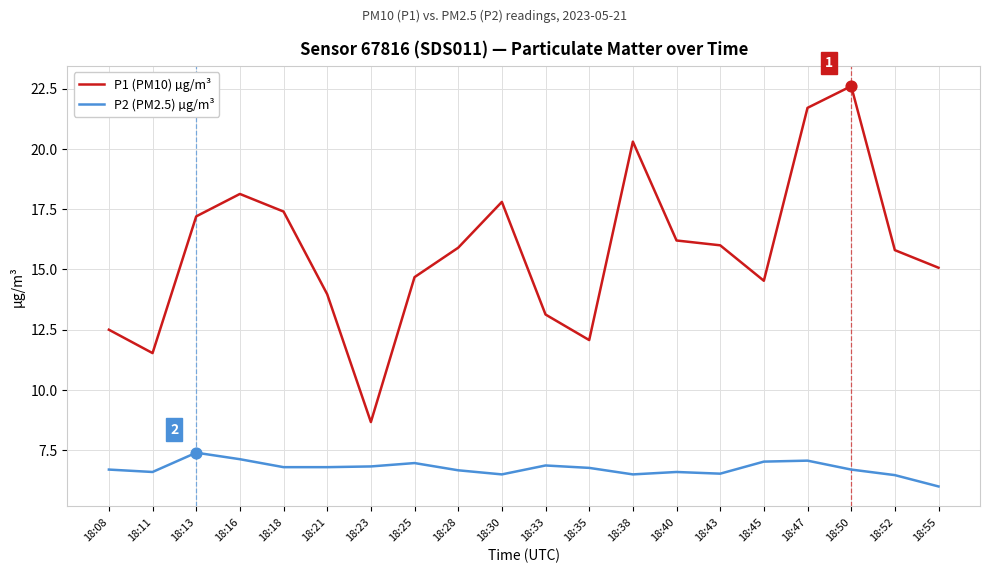

Is the value of P2 (PM2.5) µg/m³ at 18:33 greater than the value of P1 (PM10) µg/m³ at 18:25?

No